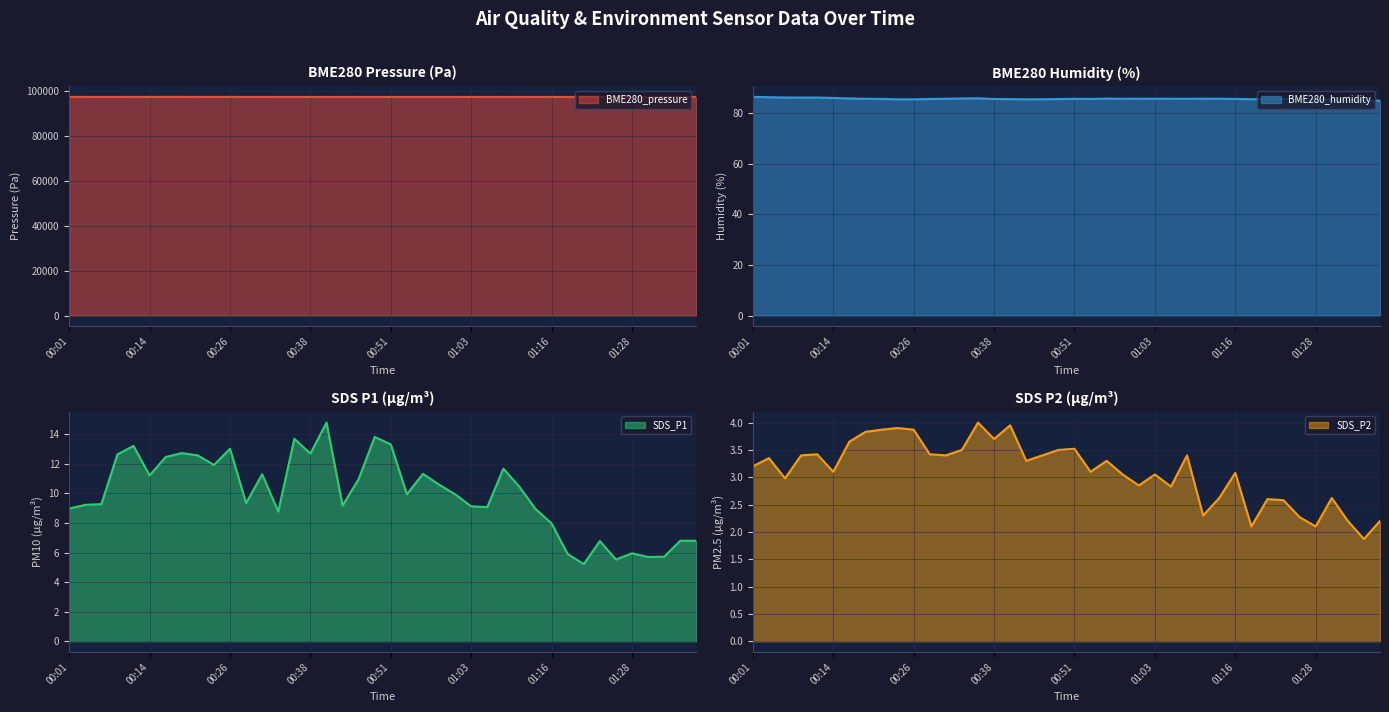

Is the value of SDS_P2 at 00:11 greater than the value of BME280_pressure at 00:21?

No